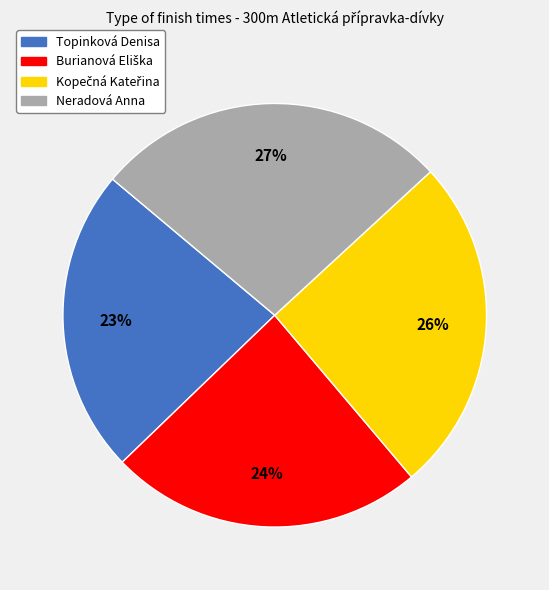

Which category has the biggest portion of the pie?

Neradová Anna